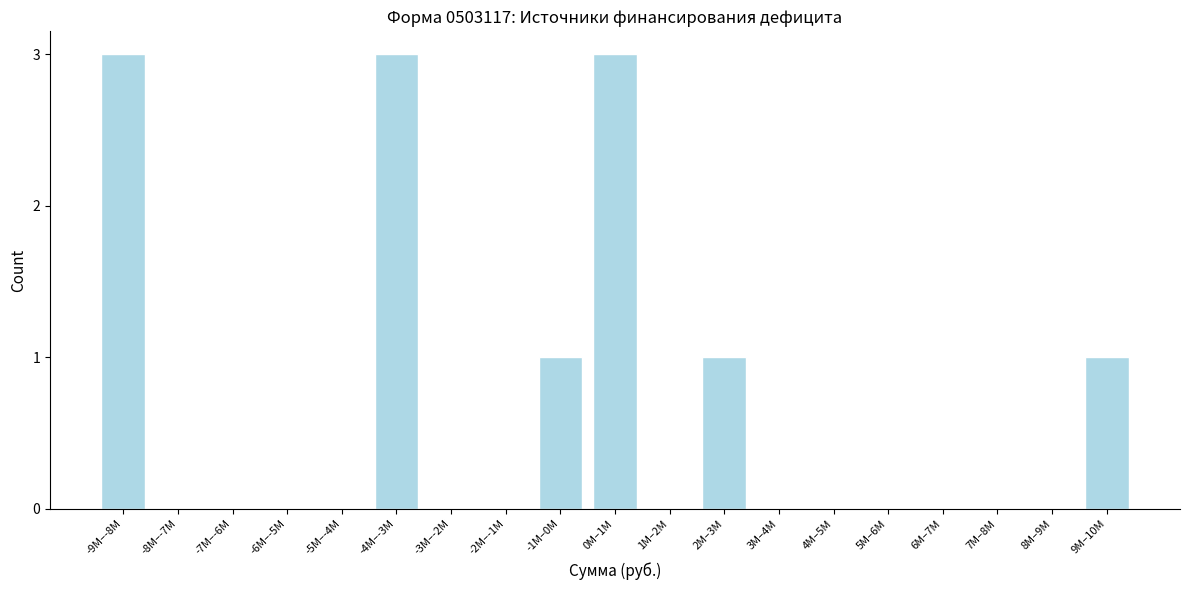

Reading left to right, list all the values displayed in this chart.

-9M–-8M=3	-8M–-7M=0	-7M–-6M=0	-6M–-5M=0	-5M–-4M=0	-4M–-3M=3	-3M–-2M=0	-2M–-1M=0	-1M–0M=1	0M–1M=3	1M–2M=0	2M–3M=1	3M–4M=0	4M–5M=0	5M–6M=0	6M–7M=0	7M–8M=0	8M–9M=0	9M–10M=1